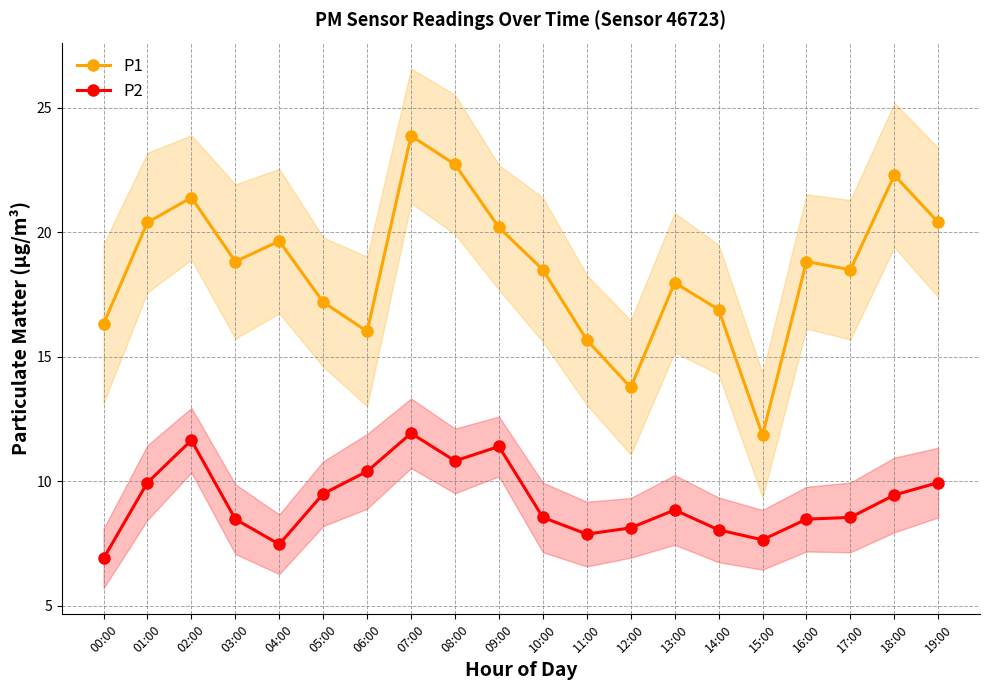

What is the difference between the P1 values at 03:00 and 14:00?

1.9